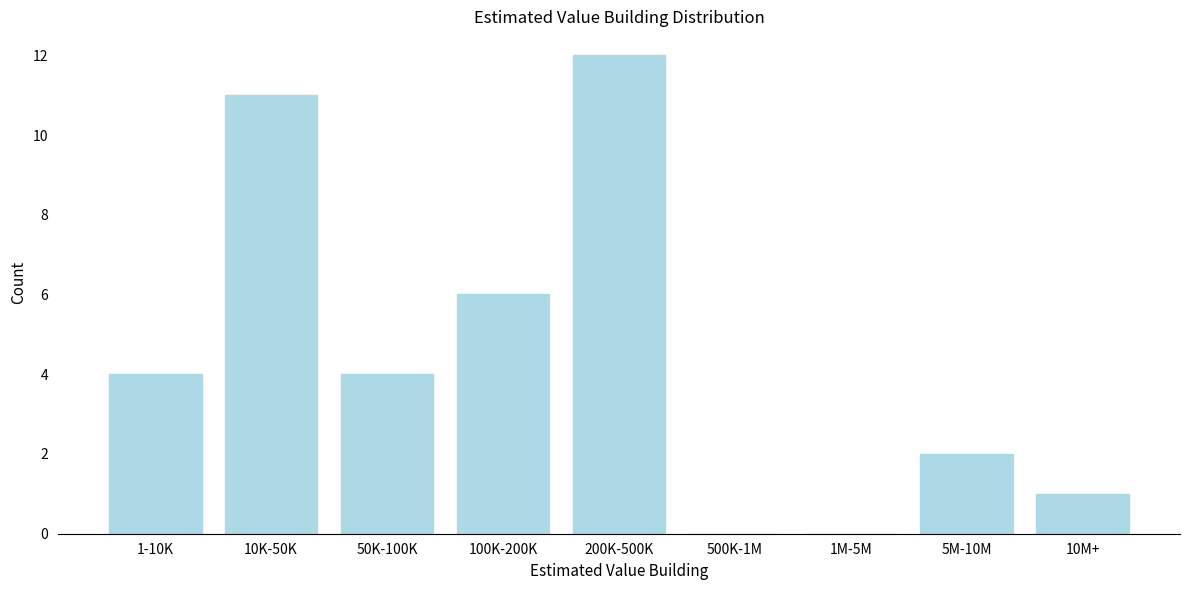

Reading right to left, extract all data points from this chart.

10M+=1	5M-10M=2	1M-5M=0	500K-1M=0	200K-500K=12	100K-200K=6	50K-100K=4	10K-50K=11	1-10K=4